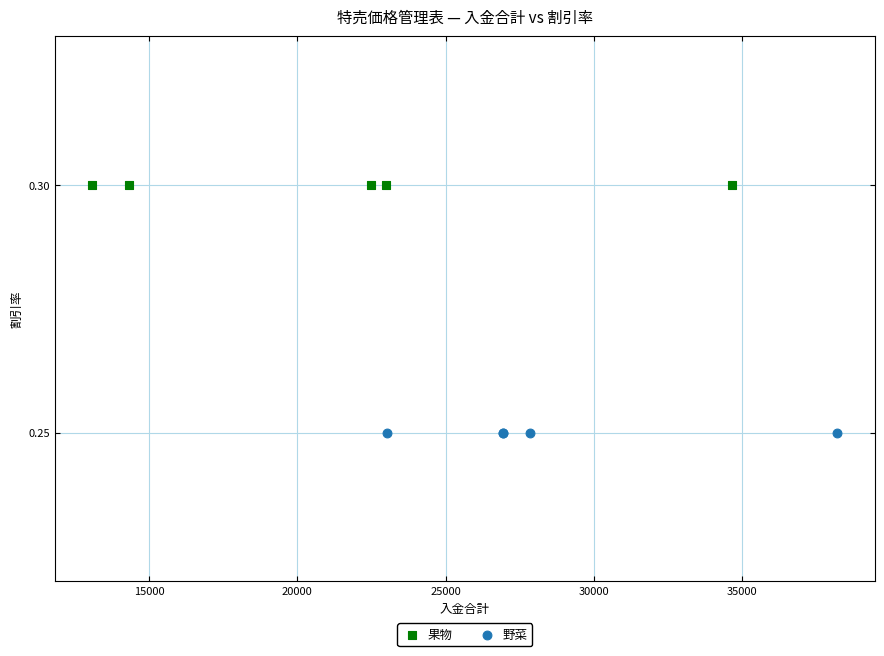

Which series contains the lowest Y value?

野菜